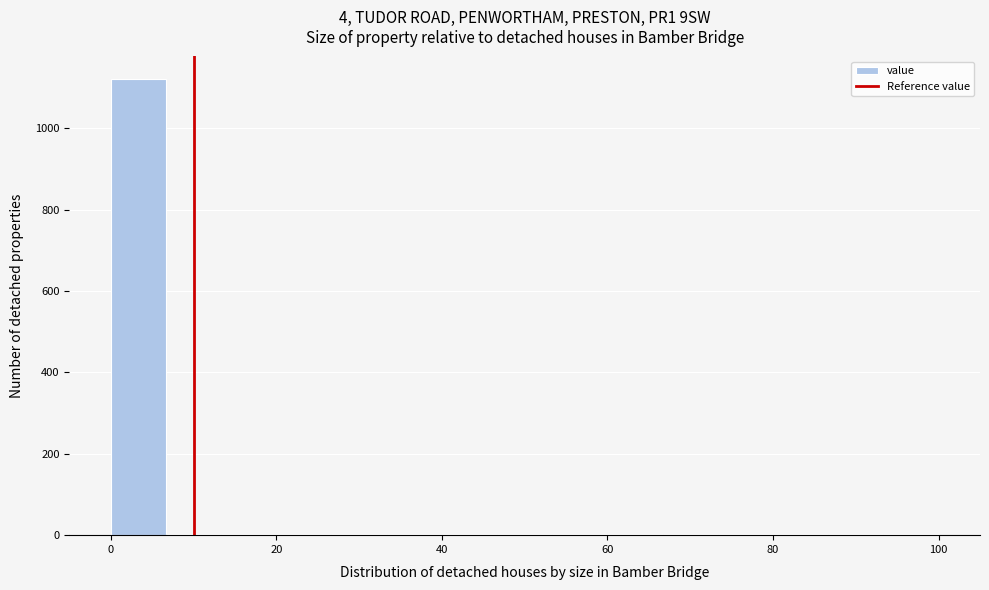

Around what value on the x-axis is the tallest bar? Give the approximate position of its centre, as read against the axis.

4